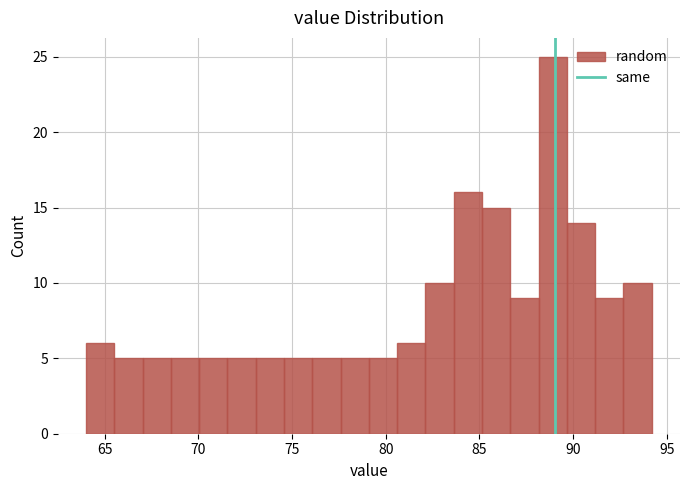

Around what value on the x-axis is the tallest bar? Give the approximate position of its centre, as read against the axis.

89.0